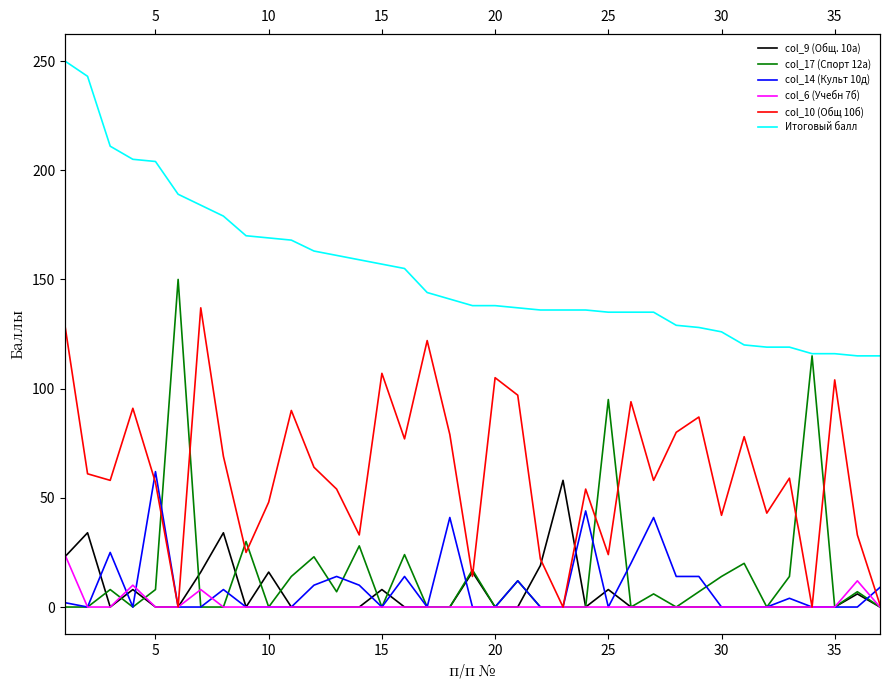

What are all the series names shown in the legend?

col_9 (Общ. 10а), col_17 (Спорт 12а), col_14 (Культ 10д), col_6 (Учебн 7б), col_10 (Общ 10б), Итоговый балл